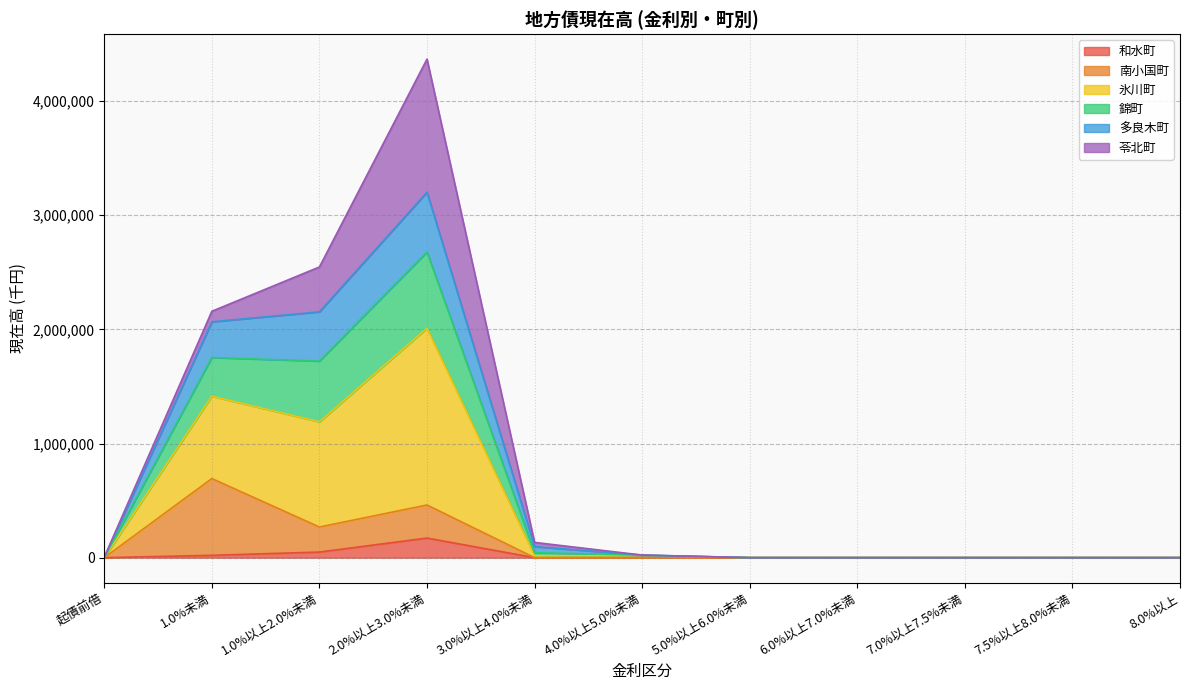

At which category is the sum across all series the highest?

2.0%以上3.0%未満